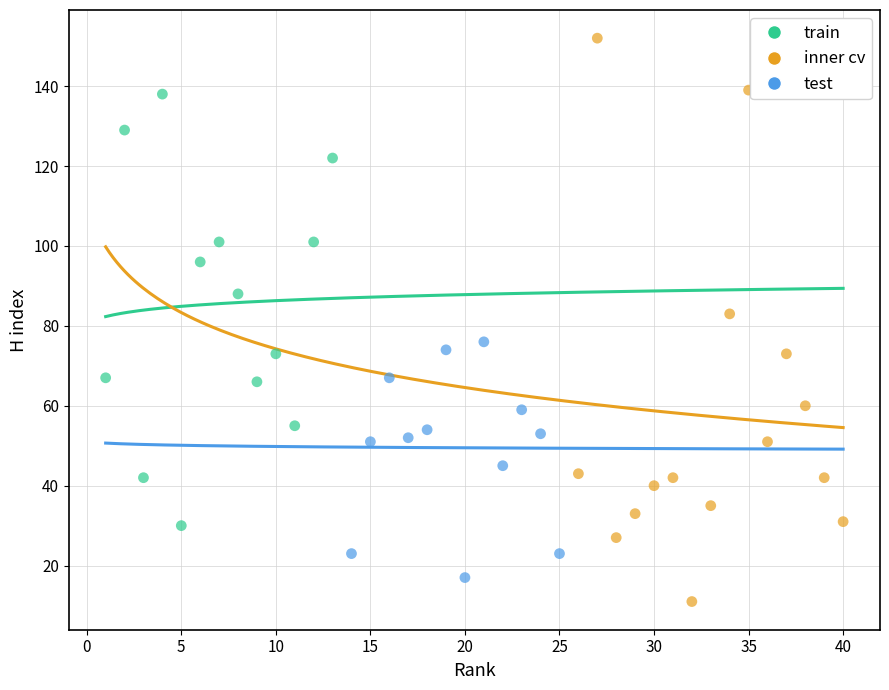

Which series contains the lowest Y value?

inner cv